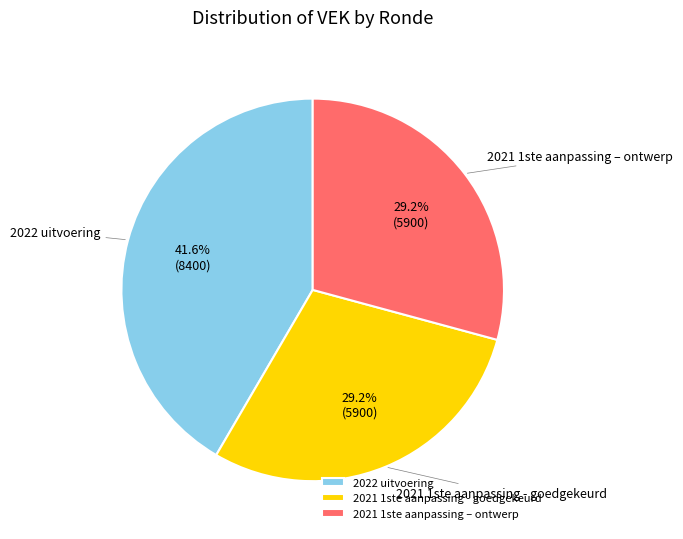

The 2022 uitvoering slice represents 42% of the pie. True or false?

True